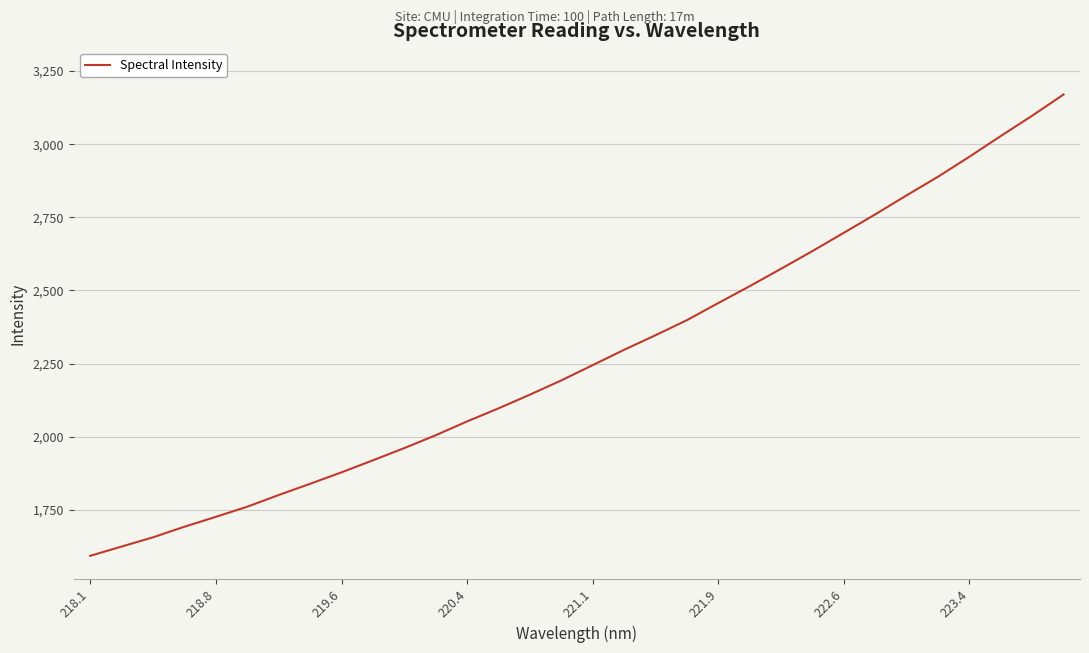

What is the maximum value shown in the chart?

3169.9